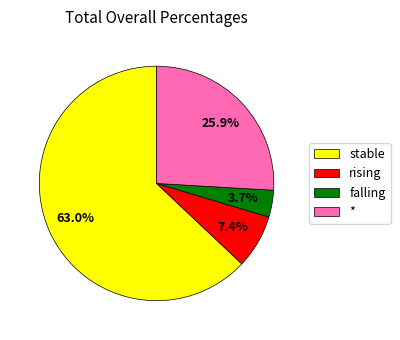

Is there any slice that represents more than half of the pie?

Yes